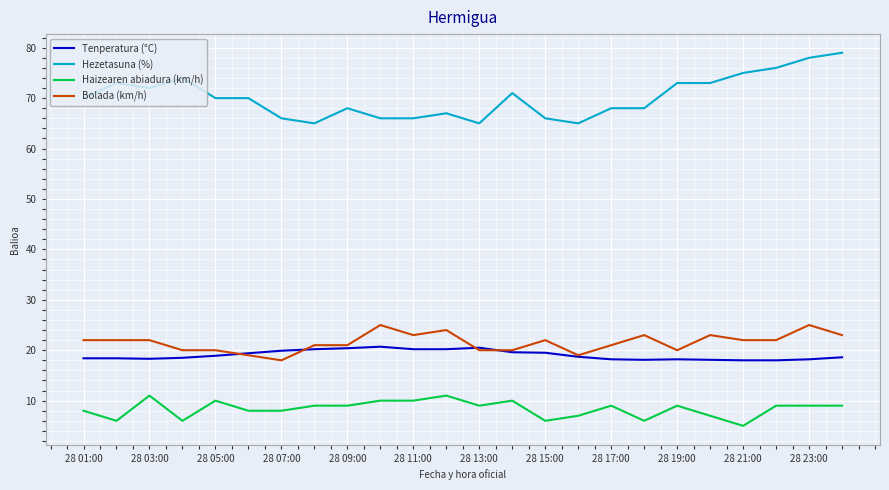

Which series has the widest spread of values?

Hezetasuna (%)